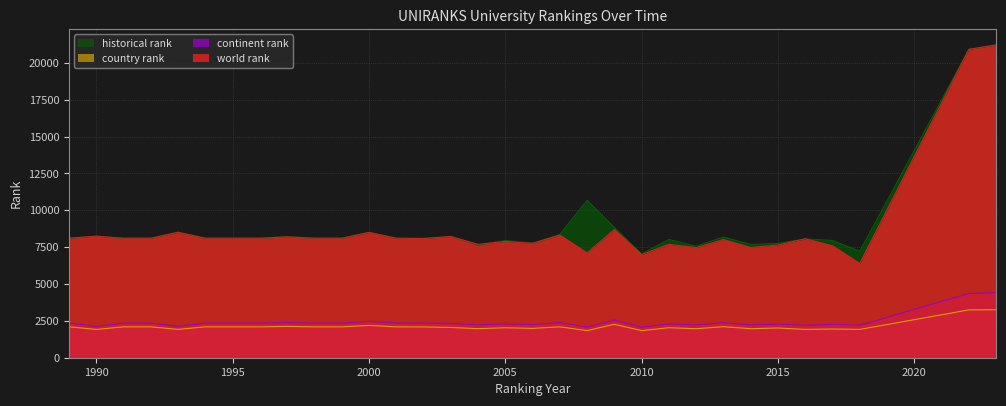

What is the value of the country rank point at the 27th from the left?

2015